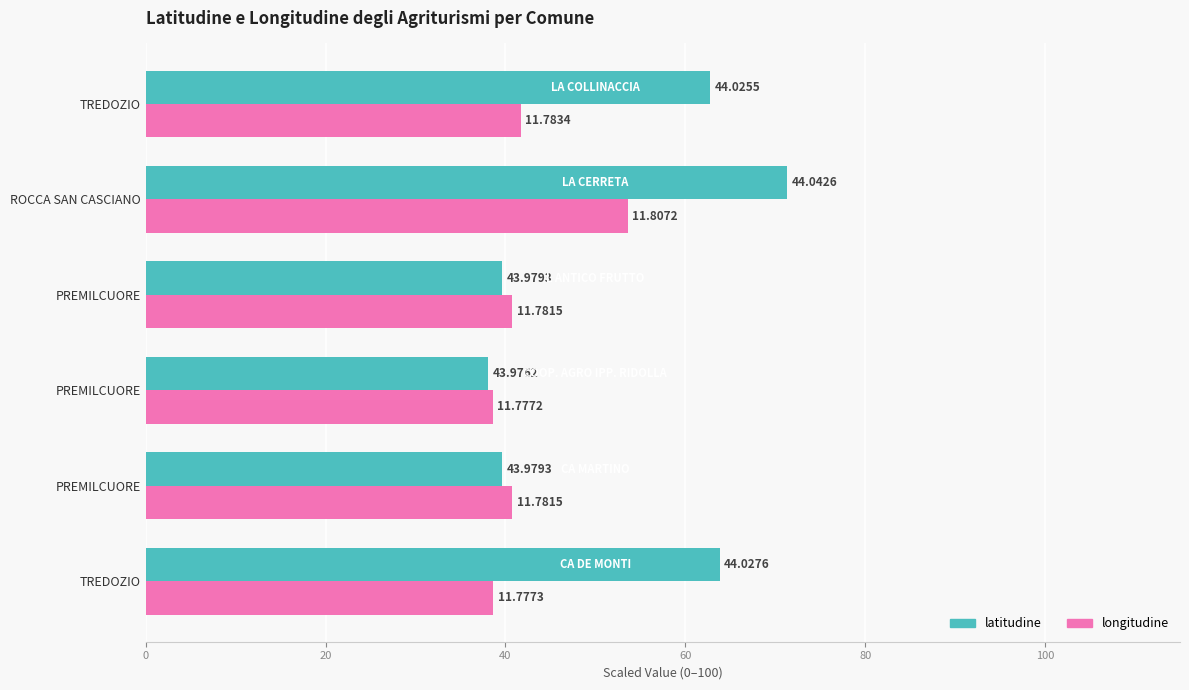

What are all the series names shown in the legend?

latitudine, longitudine